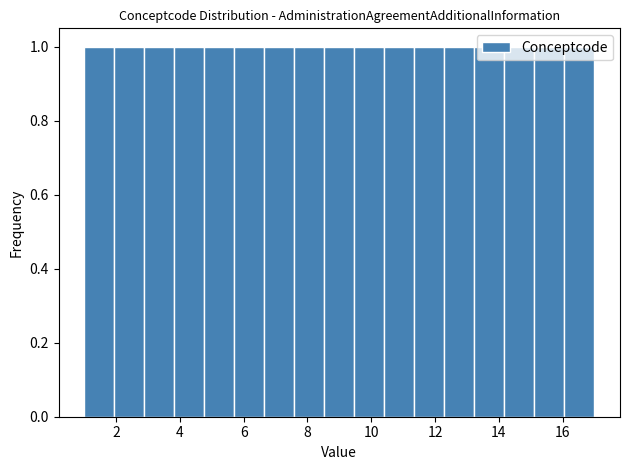

How tall is the bar that spans 8.6 to 9.4 on the x-axis? Neither the bar edges nor the heights are printed on the chart, so give them approximately, as read against the axes.

1